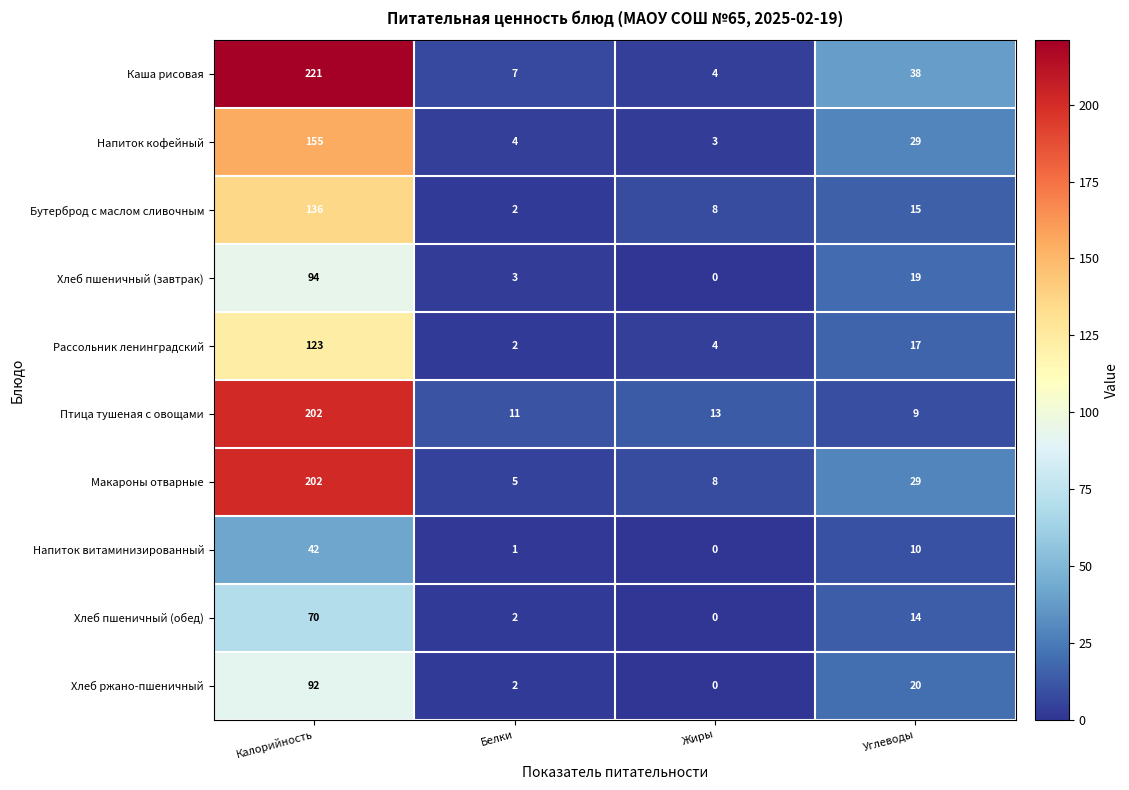

At which category is the sum across all series the highest?

Калорийность